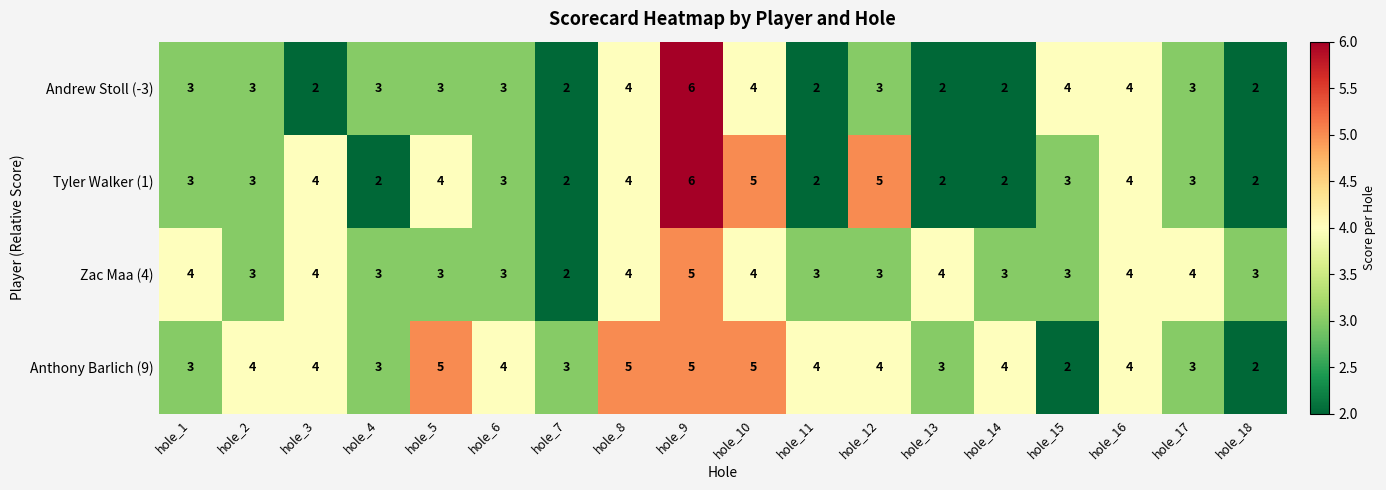

Which series has the largest total across all categories?

Anthony Barlich (9)